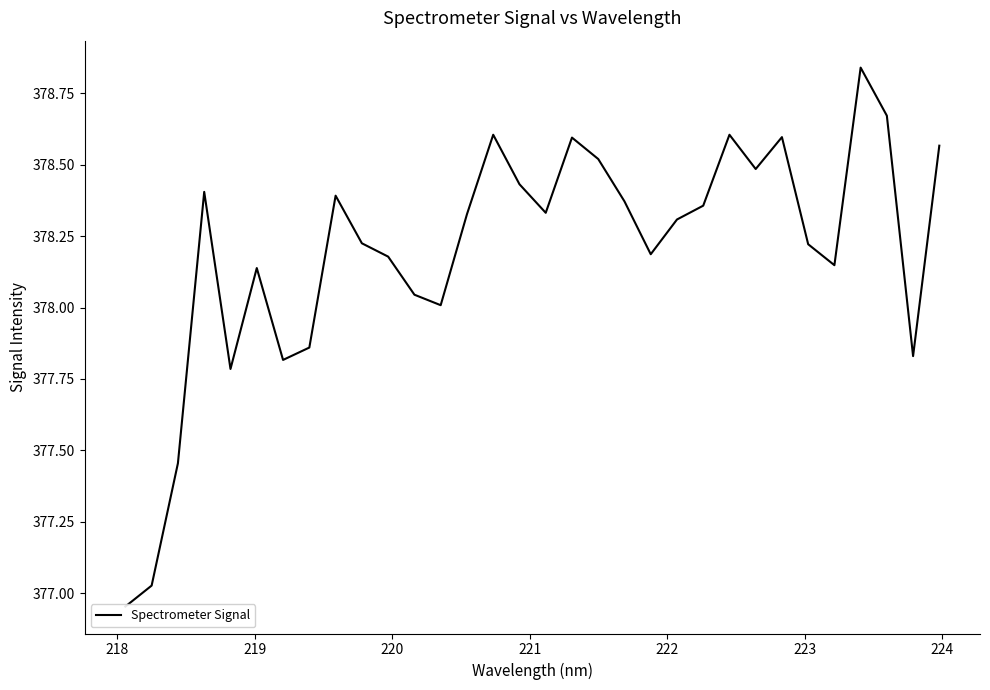

True or false: there are more than 0 points higher than both neighbors.

True